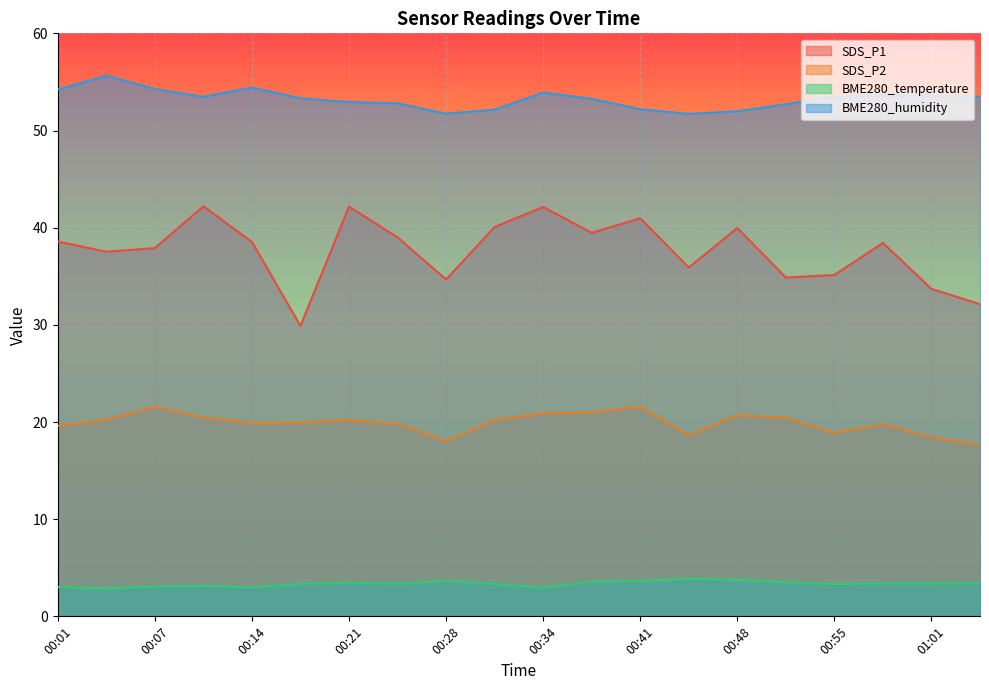

The BME280_humidity series shows 25.1 at 00:28. True or false?

False